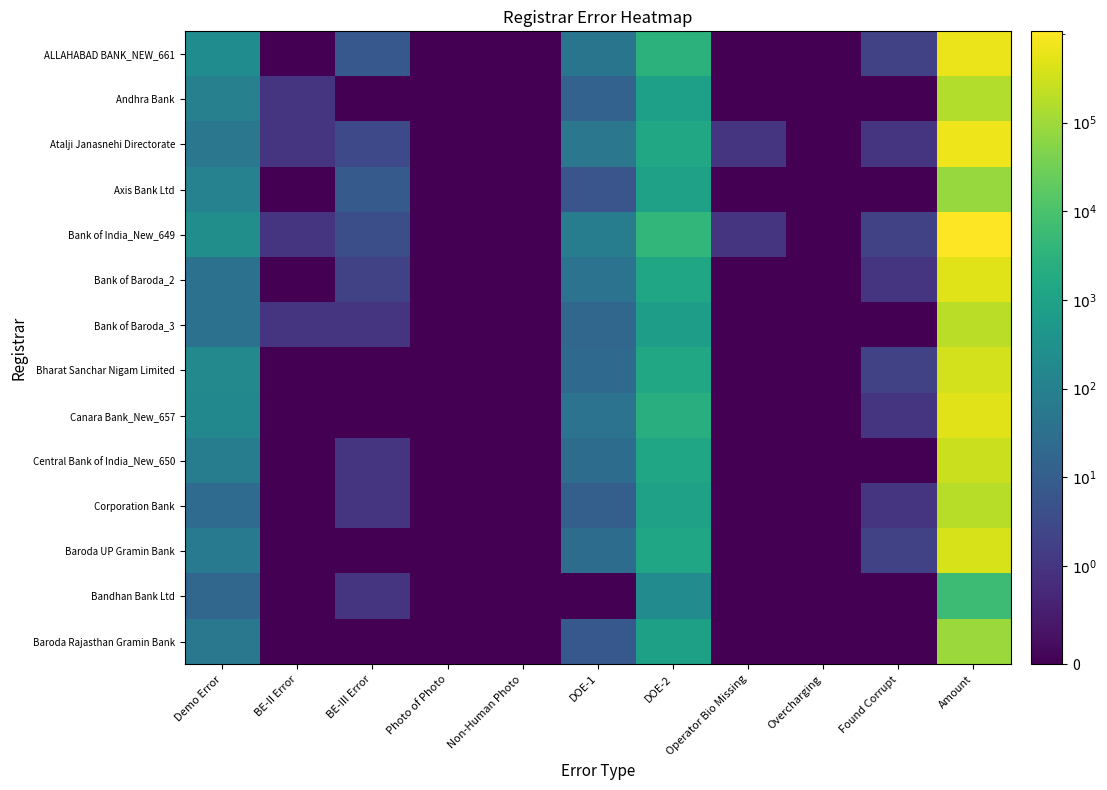

List the series in order of their peak value, lowest first.

Bandhan Bank Ltd, Axis Bank Ltd, Baroda Rajasthan Gramin Bank, Andhra Bank, Corporation Bank, Bank of Baroda_3, Central Bank of India_New_650, Bharat Sanchar Nigam Limited, Baroda UP Gramin Bank, Bank of Baroda_2, Canara Bank_New_657, ALLAHABAD BANK_NEW_661, Atalji Janasnehi Directorate, Bank of India_New_649